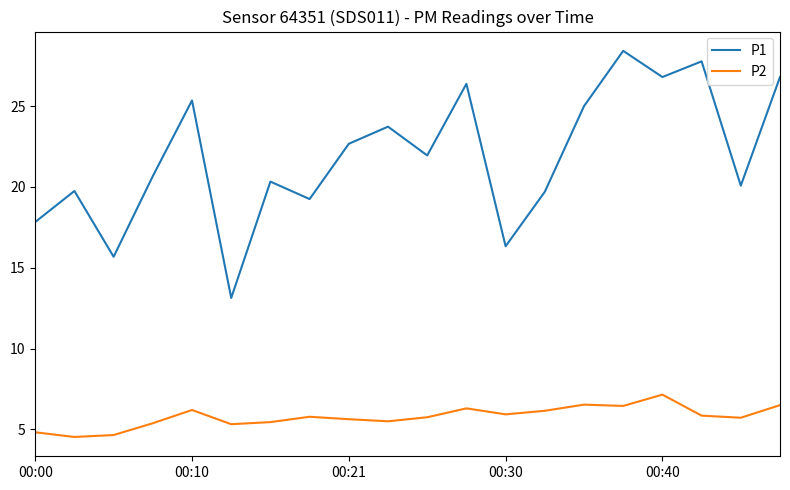

True or false: P1 and P2 intersect in this chart.

False